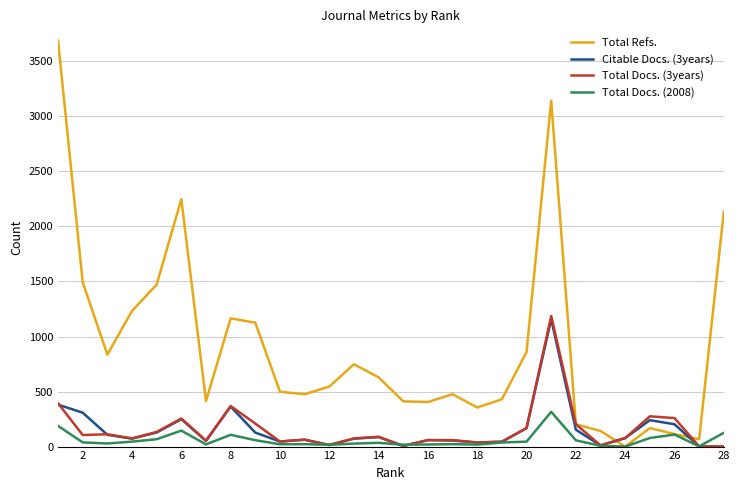

Which series ends up on top after the final intersection of Total Refs. and Citable Docs. (3years)?

Total Refs.